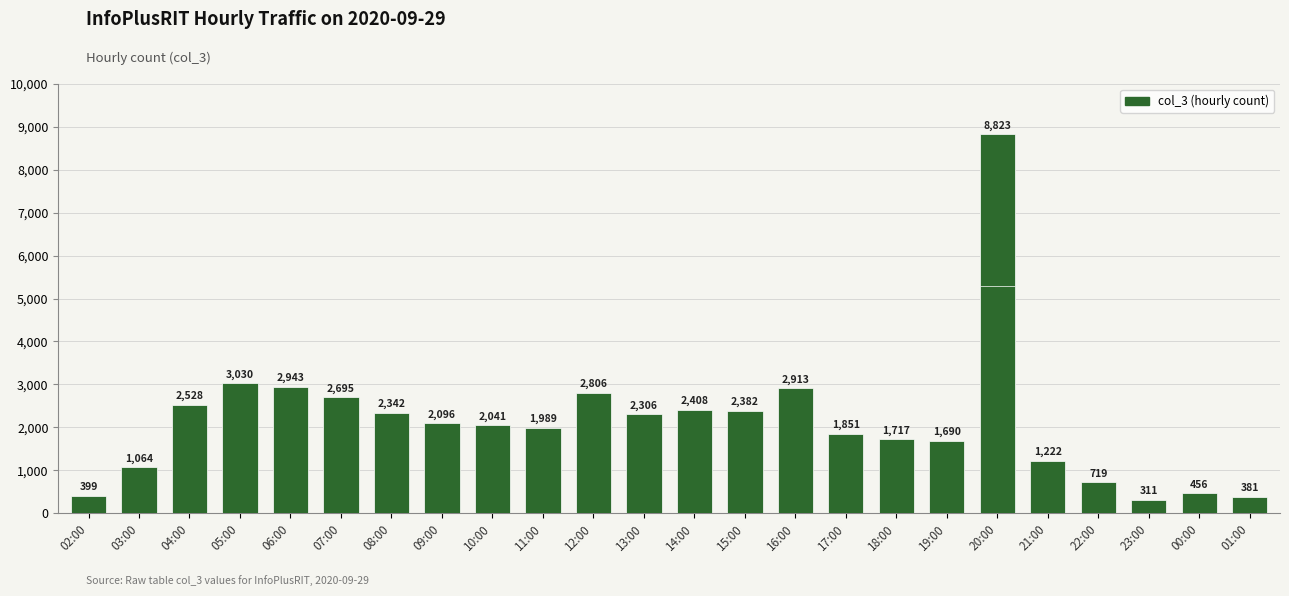

What is the label of the 6th bar from the left?

07:00